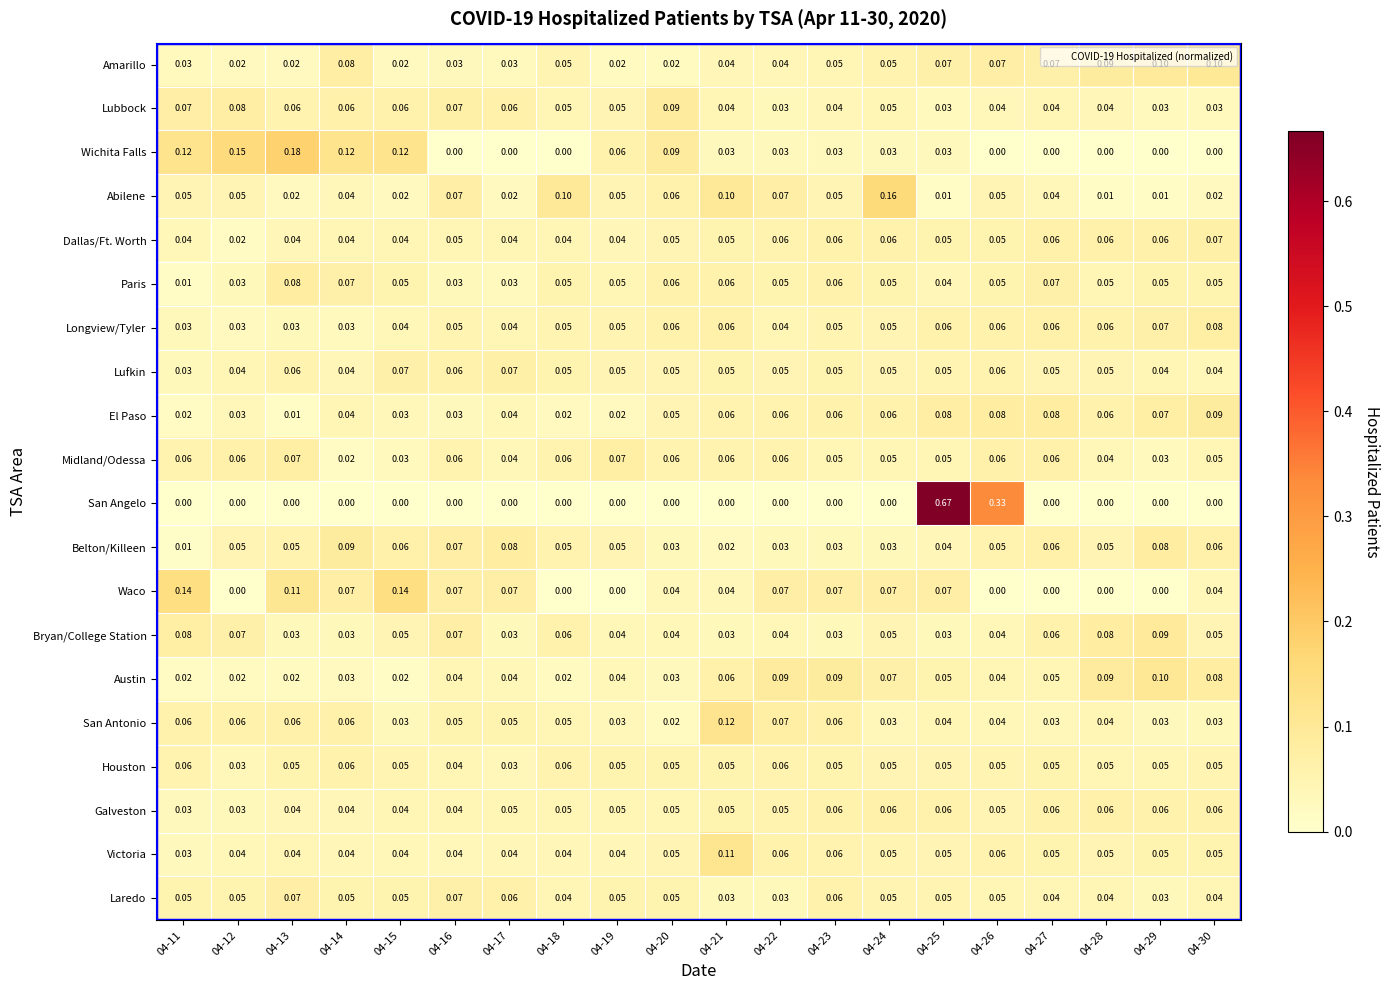

Which series has the largest range (max minus min)?

San Angelo